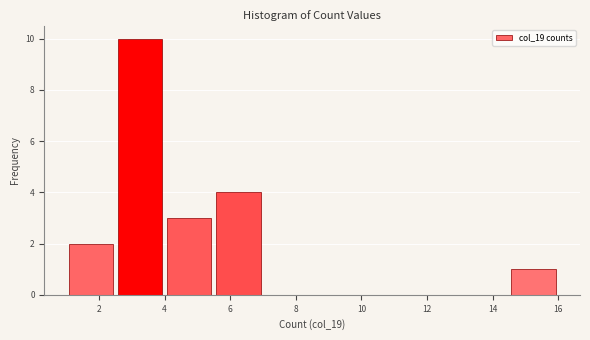

Reading left to right, list every bar in this chart as the range it spans on the x-axis followed by its height. Neither the bar edges nor the heights are printed on the chart, so give them approximately, as read against the axes.

1.0 to 2.5: 2
2.5 to 4.0: 10
4.0 to 5.5: 3
5.5 to 7.0: 4
7.0 to 8.5: 0
8.5 to 10.0: 0
10.0 to 11.5: 0
11.5 to 13.0: 0
13.0 to 14.5: 0
14.5 to 16.0: 1